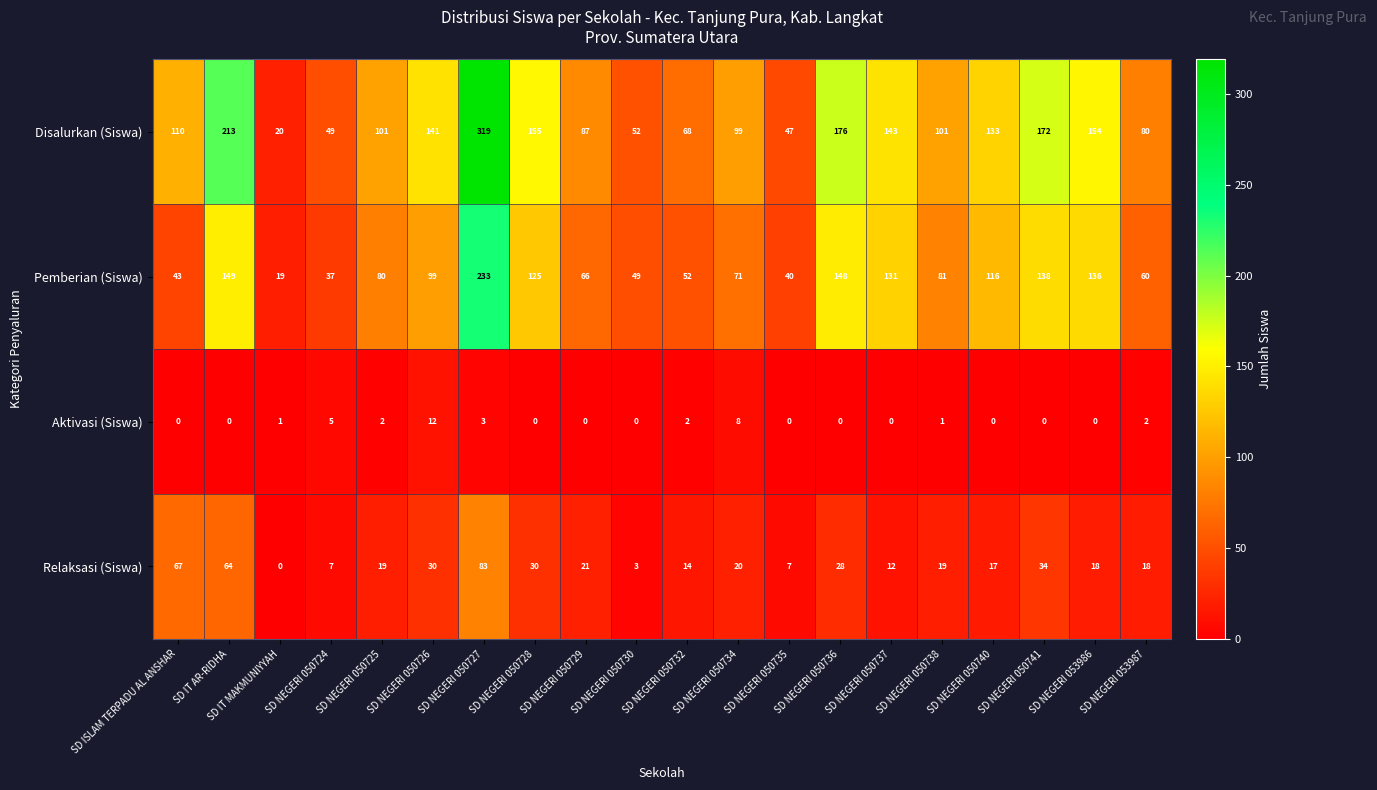

What is the difference between the maximum and minimum values in the Relaksasi (Siswa) series?

83